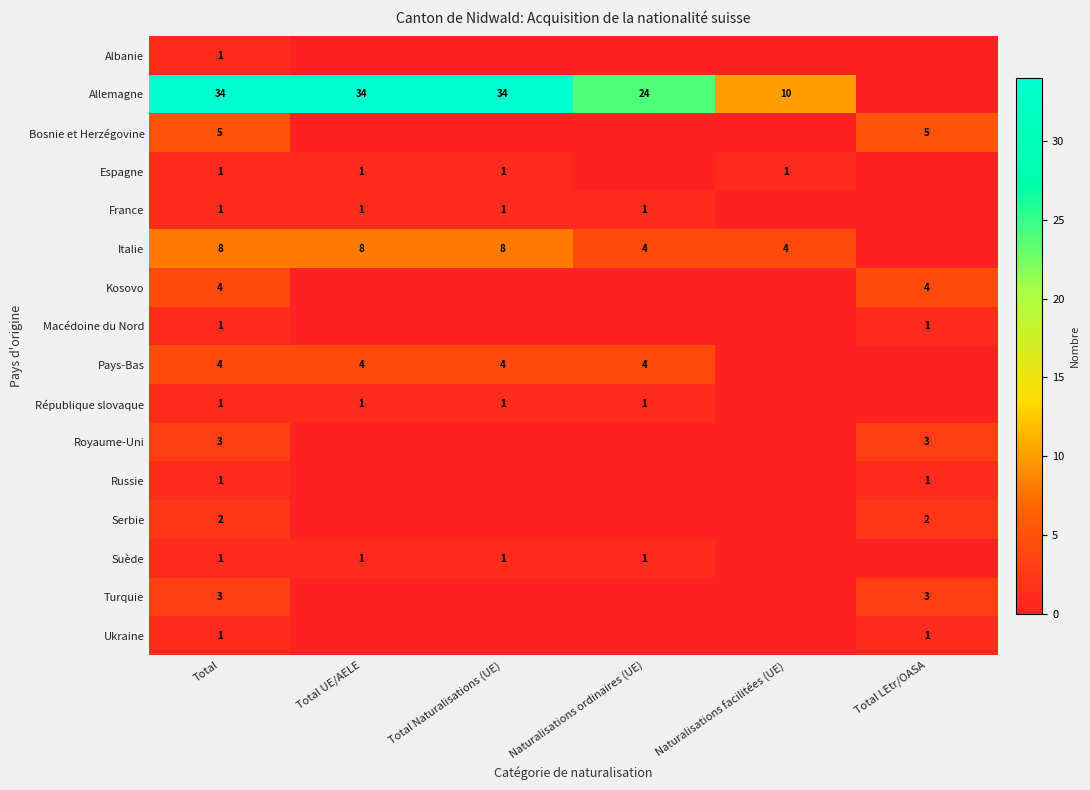

Is it true that Pays-Bas equals 7 at Total?

False